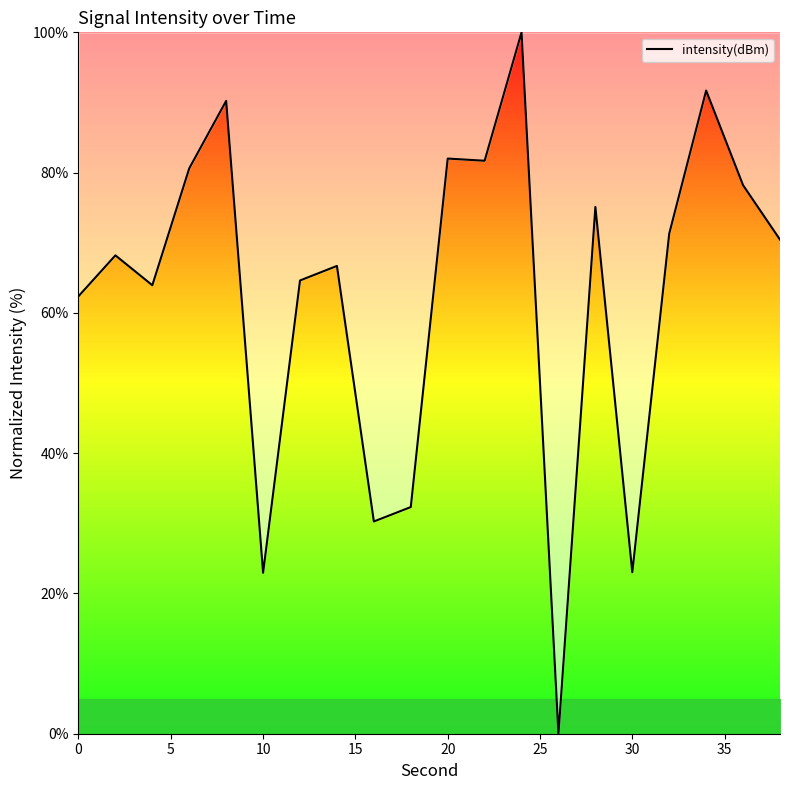

What is the sum of all values?

1255.6